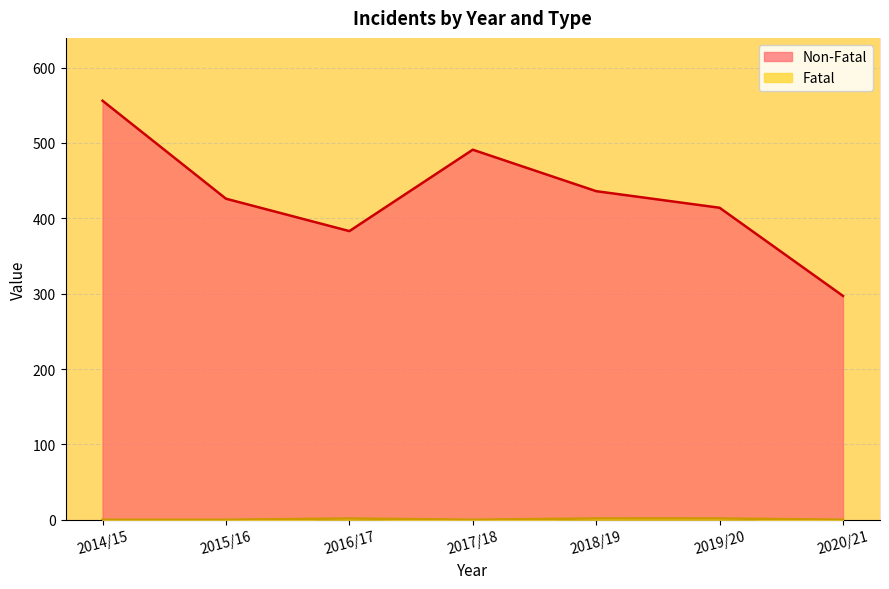

At how many categories does at least one series exceed 439?

2